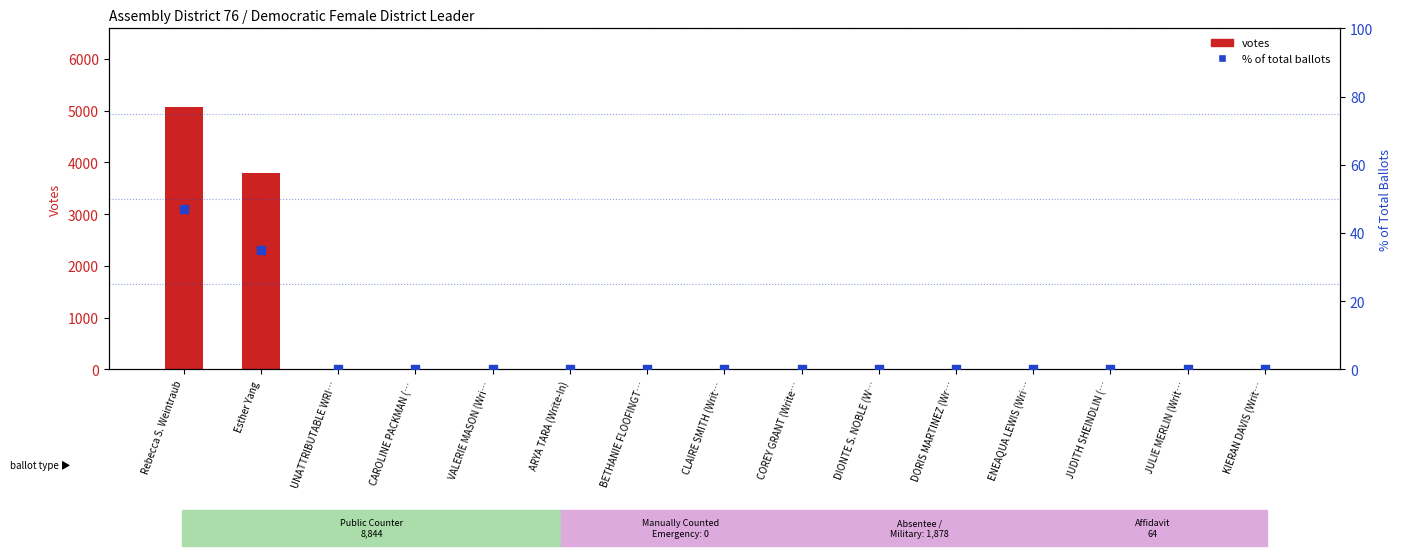

What are all the series names shown in the legend?

Votes, % of Total Ballots